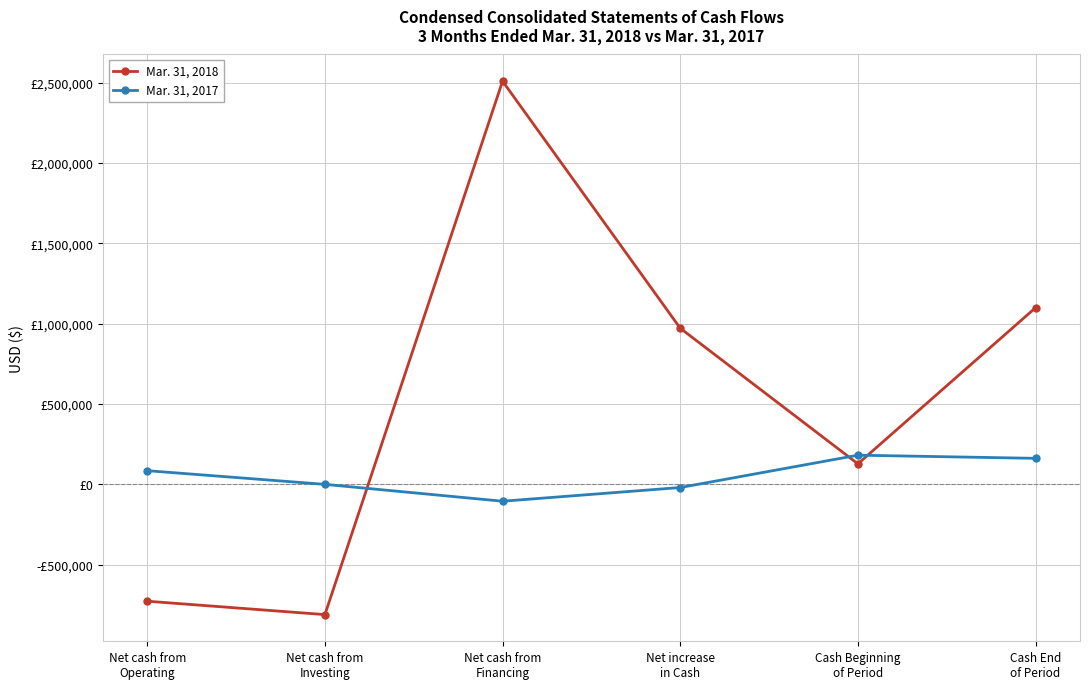

What are all the series names shown in the legend?

Mar. 31, 2018, Mar. 31, 2017